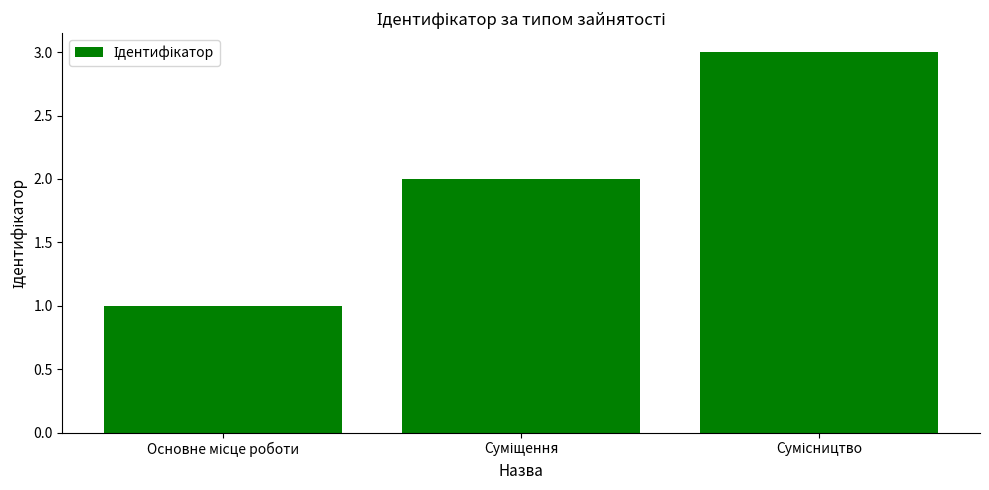

What is the sum of all values?

6